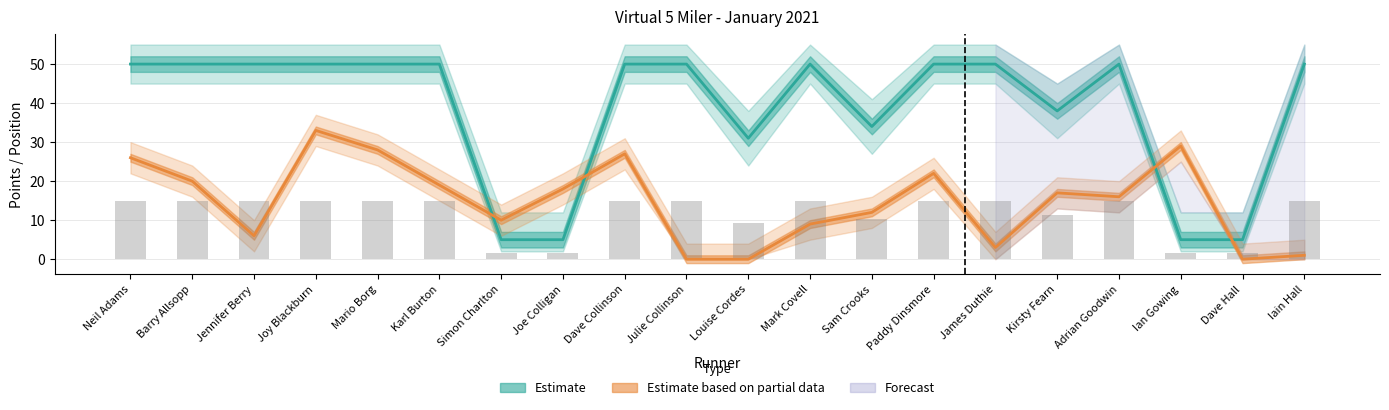

Is it true that Points_upper equals 1.5 at Simon Charlton?

True